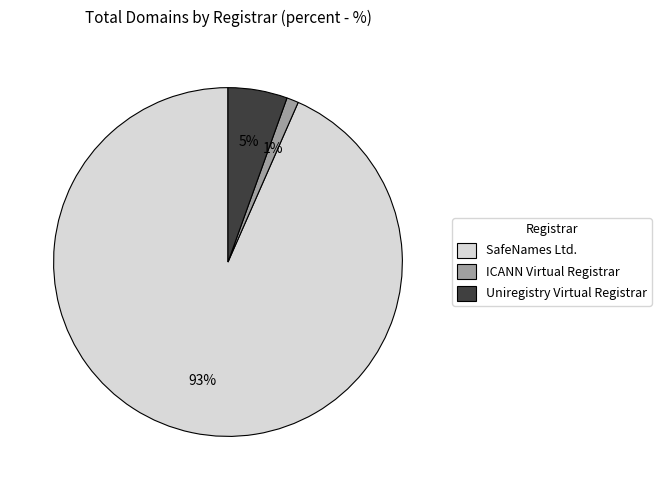

Do ICANN Virtual Registrar and Uniregistry Virtual Registrar together represent more than half of the pie?

No